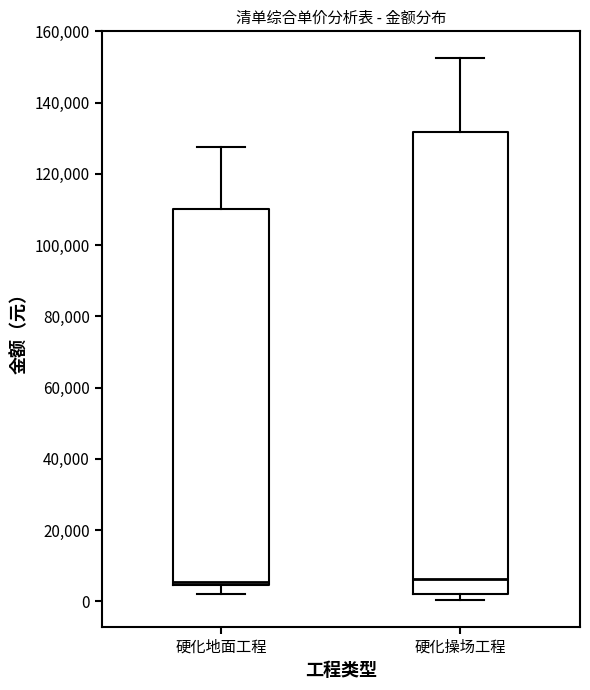

Comparing the boxes themselves (not the whiskers), which one is the tallest?

硬化操场工程